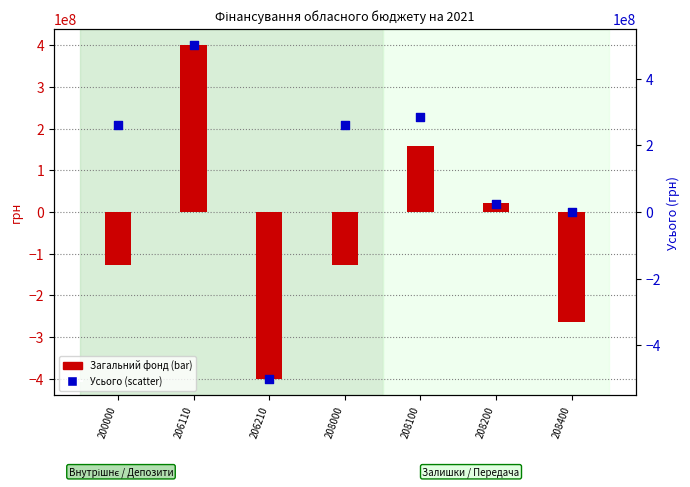

Which series reaches the minimum Y coordinate?

Усього